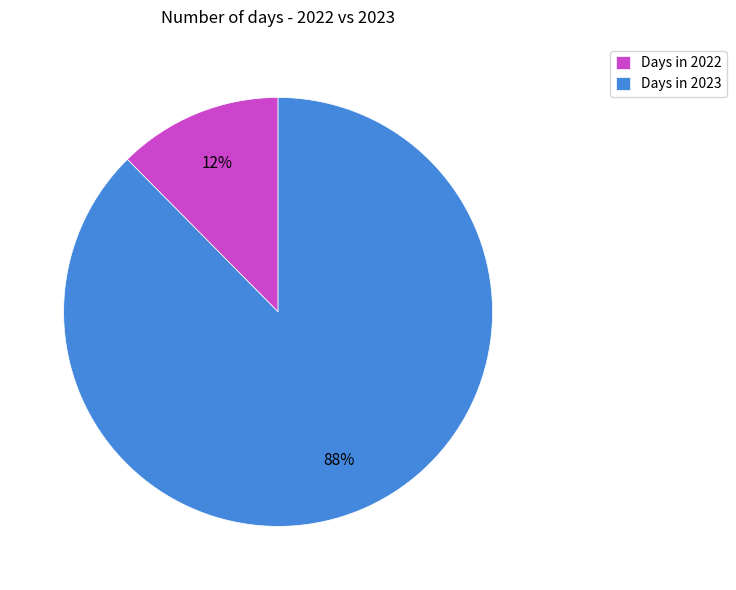

Do Days in 2022 and Days in 2023 together represent more than half of the pie?

Yes